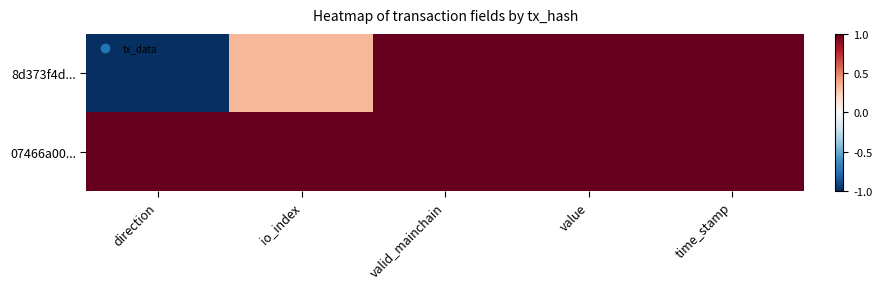

Between io_index and direction, which is larger?

io_index